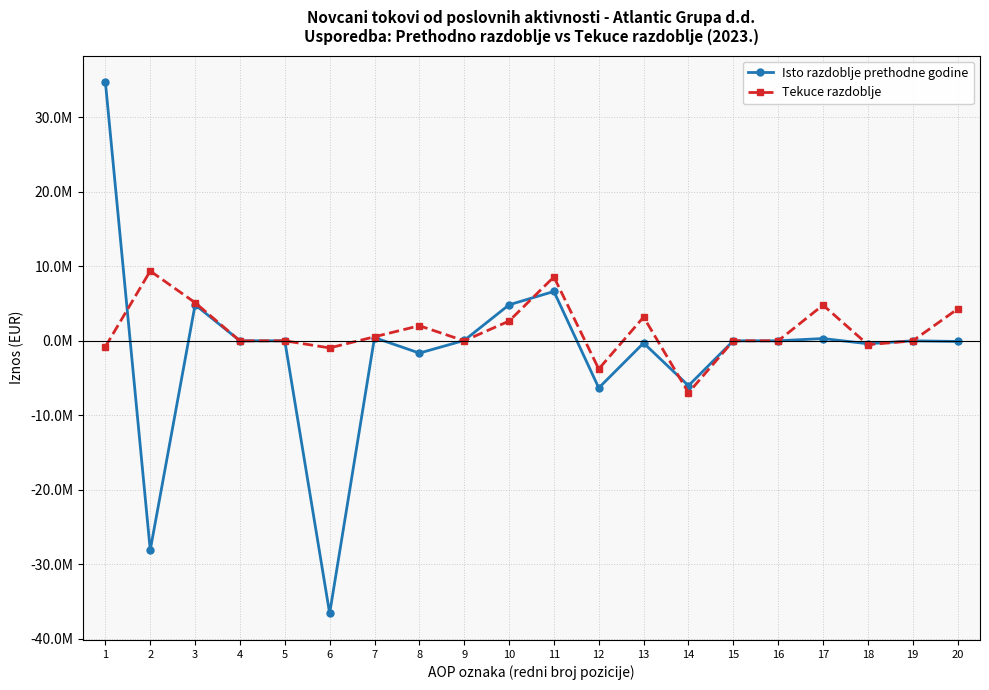

What is the difference between the Isto razdoblje prethodne godine values at 2 and 6?

8492243